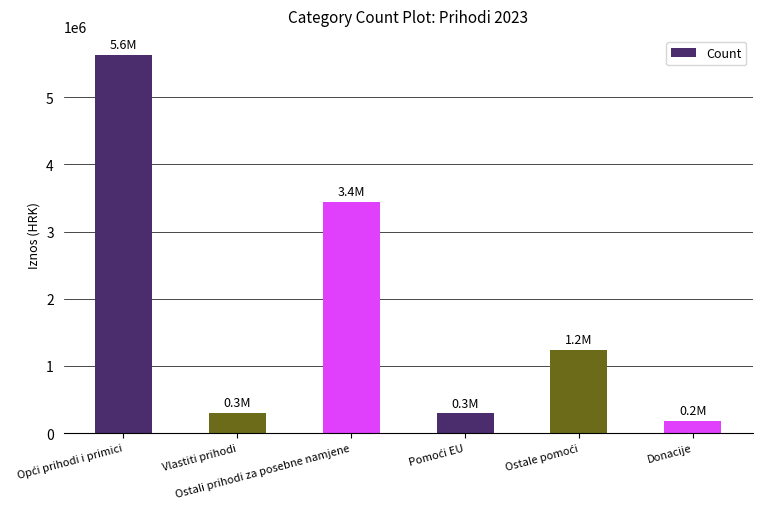

What is the value of the 2nd bar from the left?

298858